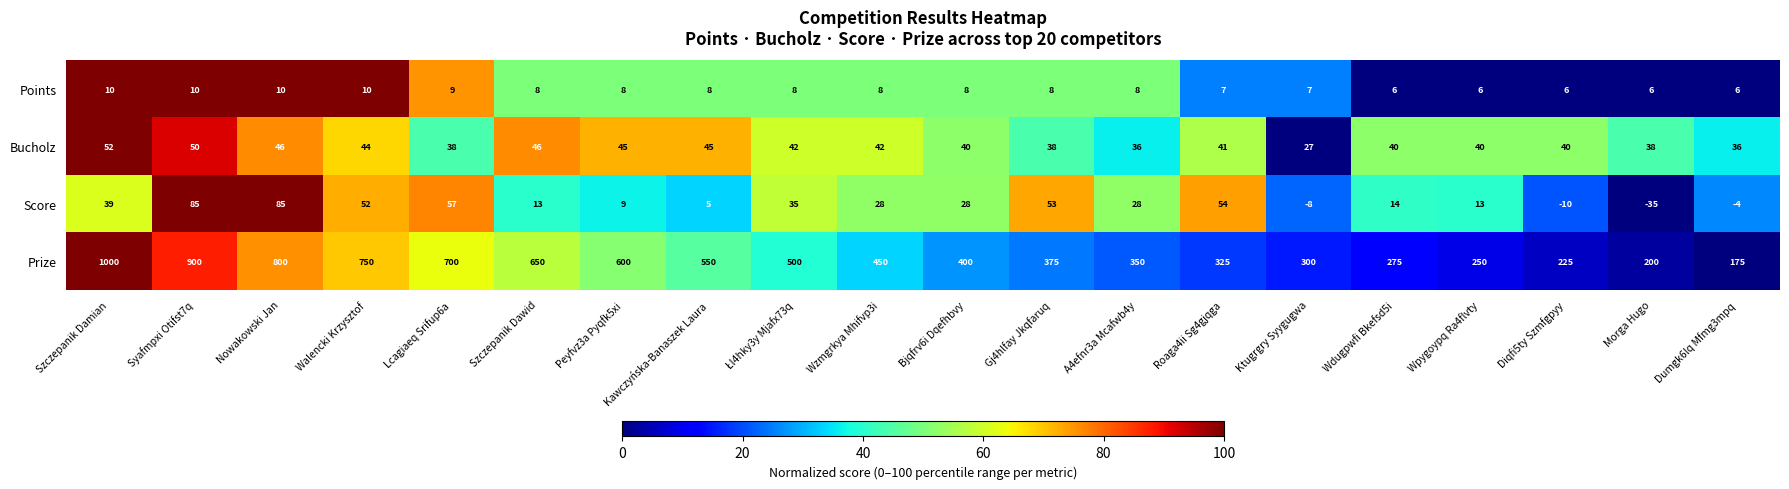

List the series in order of their peak value, highest first.

Prize, Score, Bucholz, Points